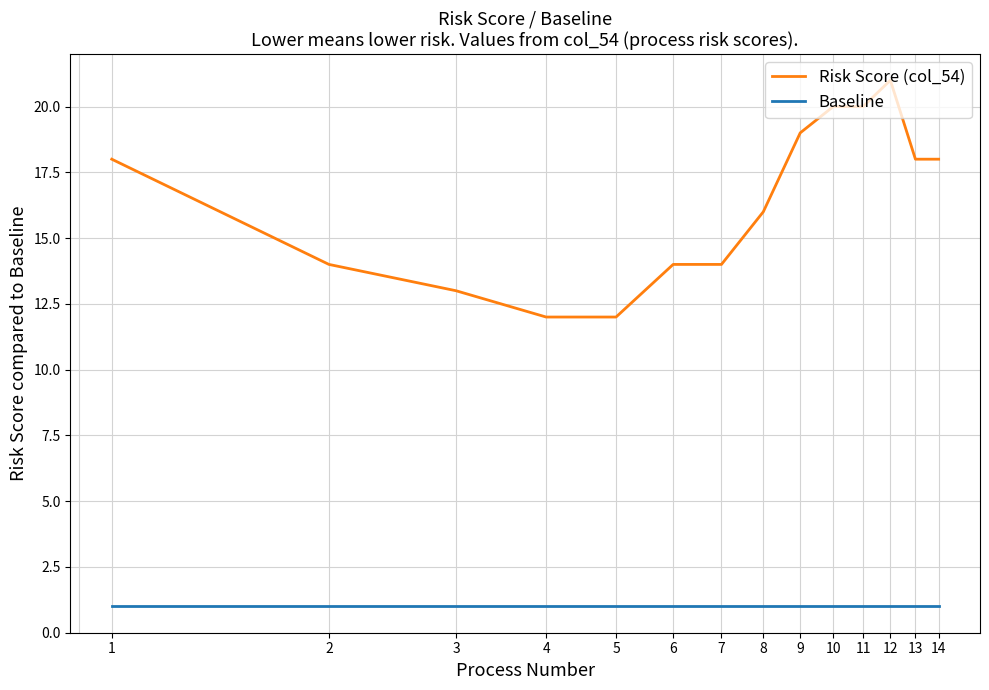

Which series has the widest spread of values?

Risk Score (col_54)